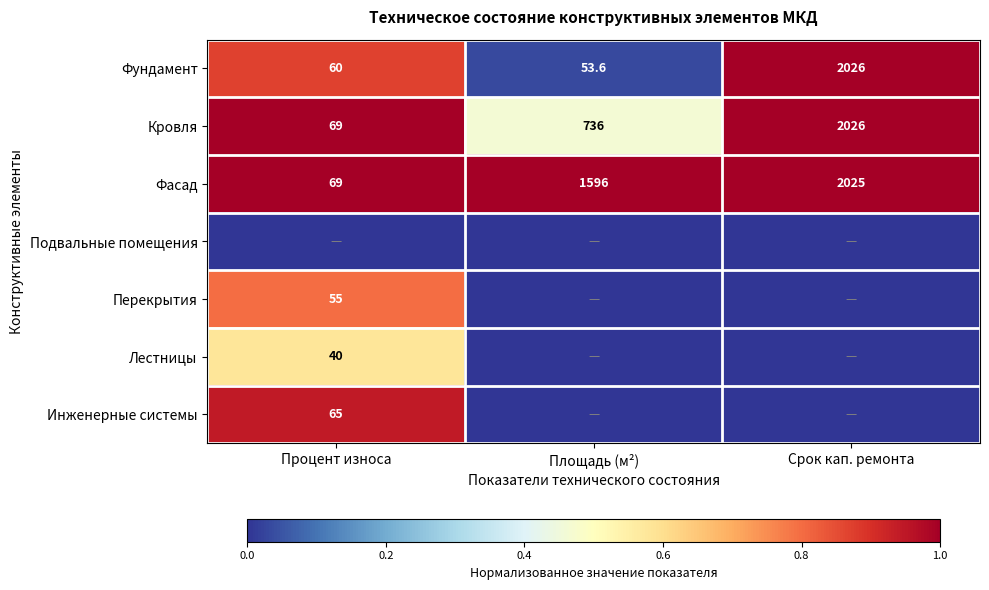

What is the average value of the Фундамент series?

713.2